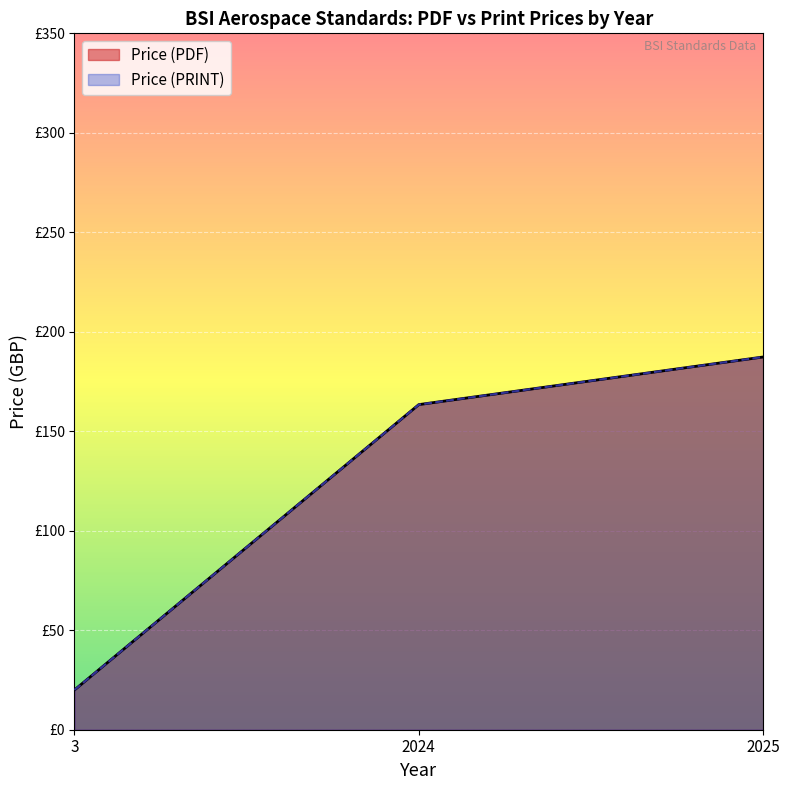

At which category does Price (PDF) reach its first local peak?

2025